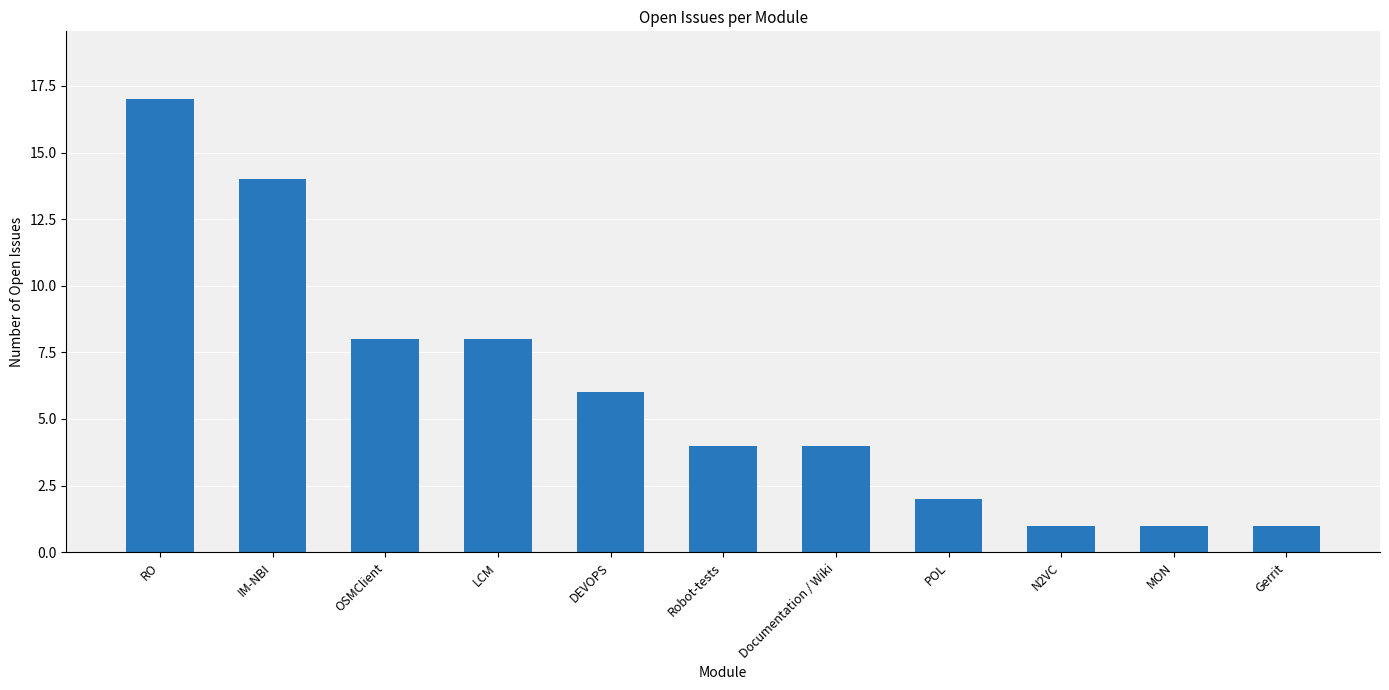

What position from the left is DEVOPS?

5